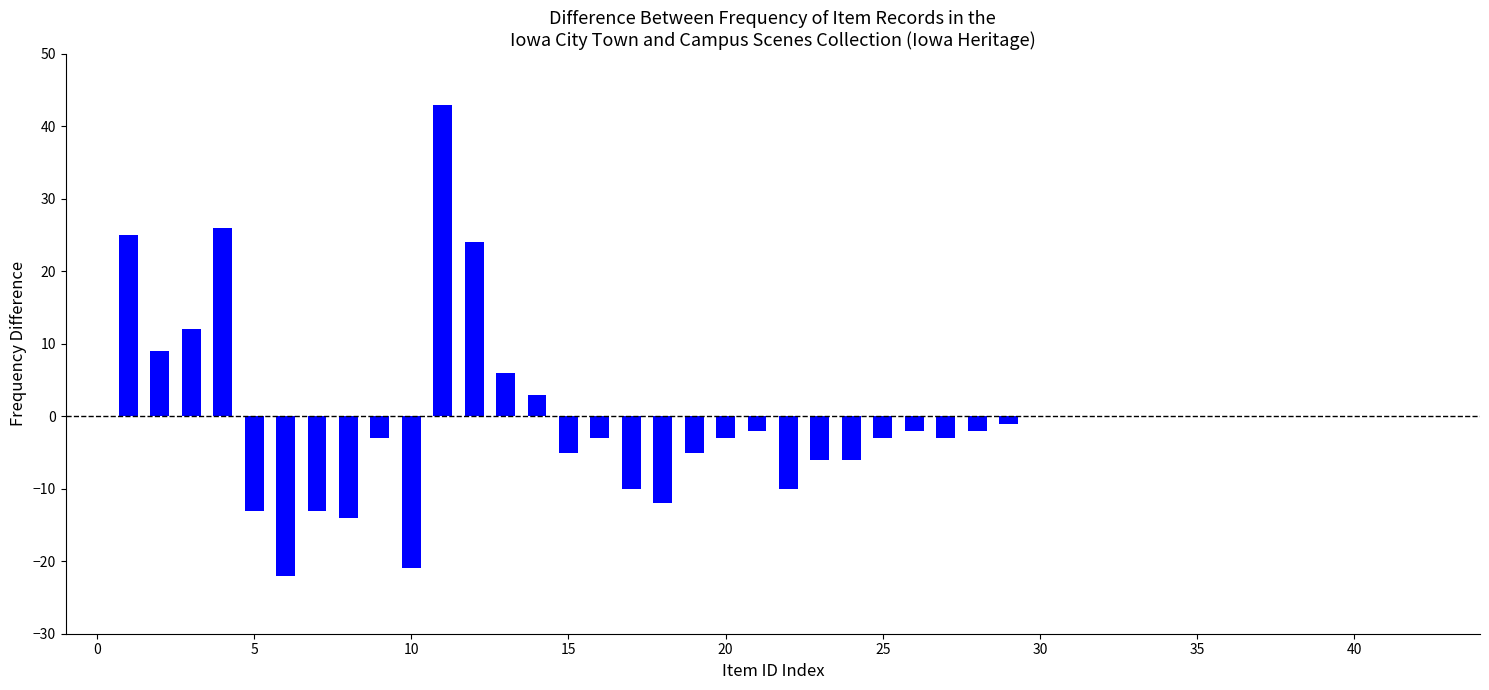

What is the value of the 4th bar from the left?

26